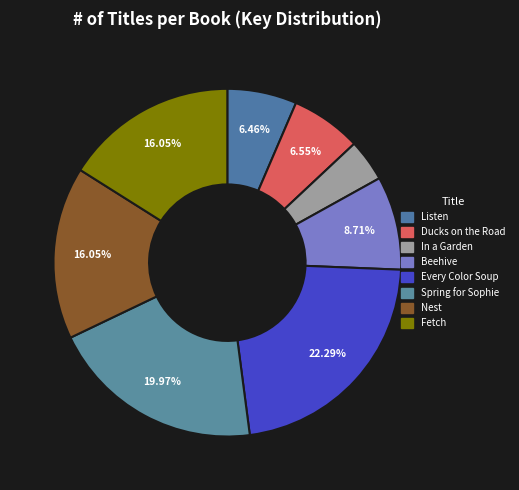

Is there a majority slice in this chart?

No